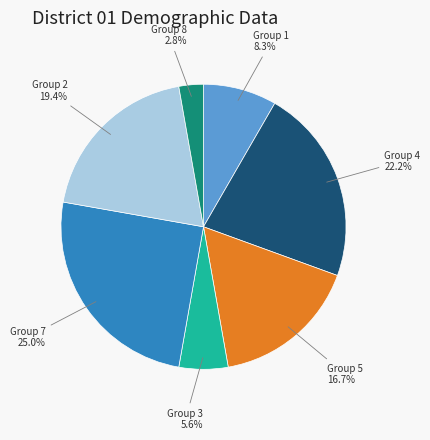

Is there any slice that represents more than half of the pie?

No